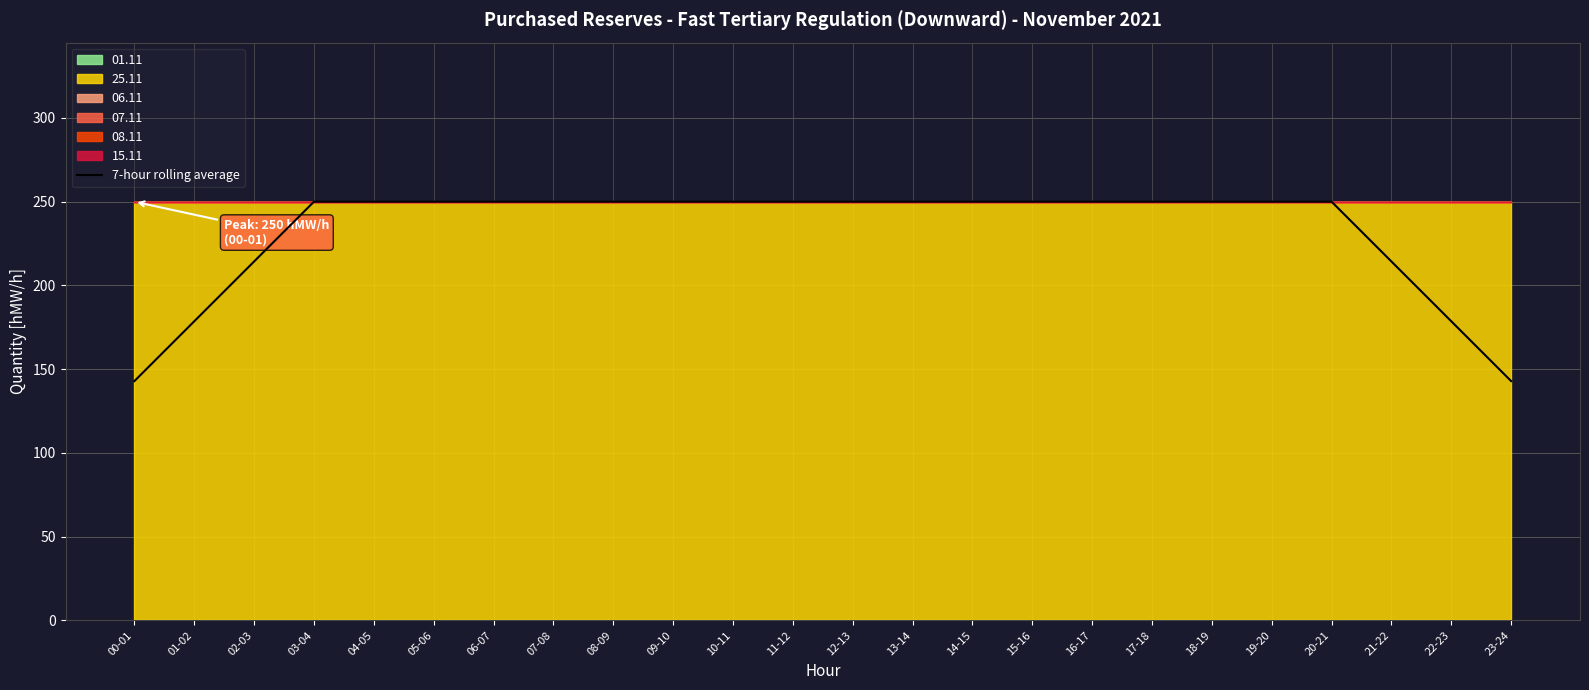

The value at 02-03 is 346.3. True or false?

False